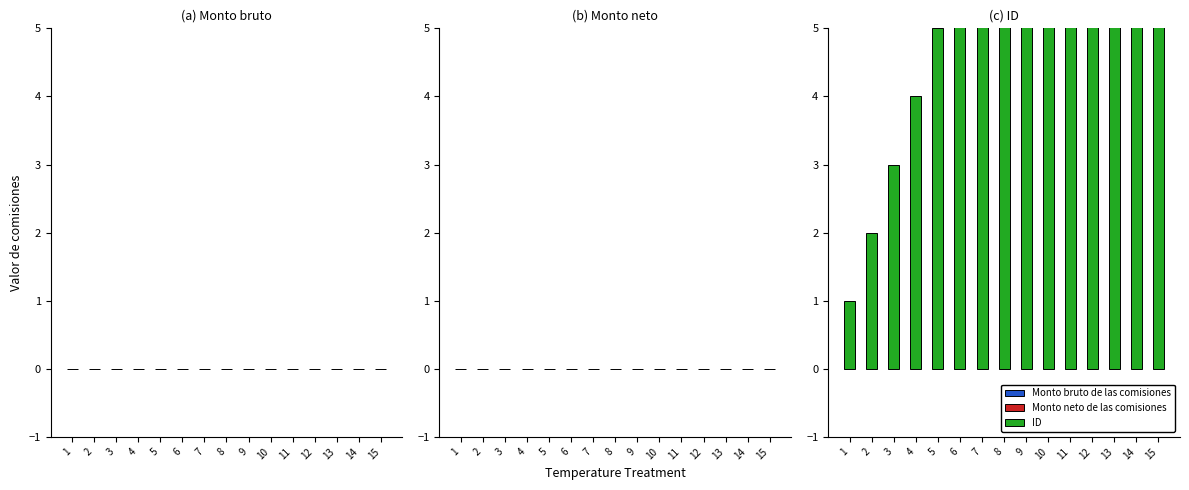

Reading left to right, list all the values displayed in this chart.

Monto bruto de las comisiones: 1=0	2=0	3=0	4=0	5=0	6=0	7=0	8=0	9=0	10=0	11=0	12=0	13=0	14=0	15=0
Monto neto de las comisiones: 1=0	2=0	3=0	4=0	5=0	6=0	7=0	8=0	9=0	10=0	11=0	12=0	13=0	14=0	15=0
ID: 1=1	2=2	3=3	4=4	5=5	6=6	7=7	8=8	9=9	10=10	11=11	12=12	13=13	14=14	15=15